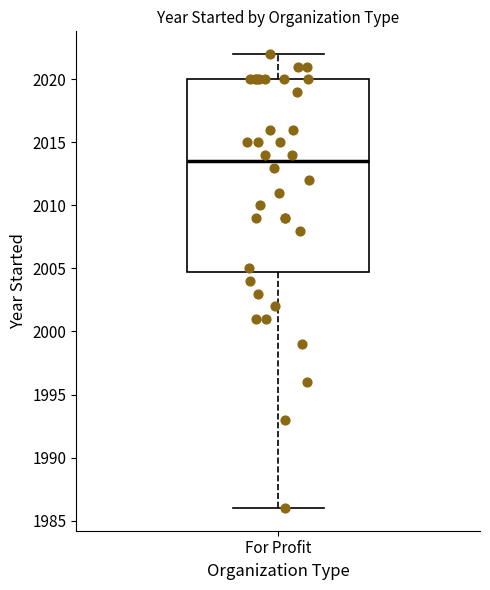

Where does the median line of the box for For Profit sit on the y-axis? The values are not printed on the chart, so give them approximately, as read against the axis.

2013.5